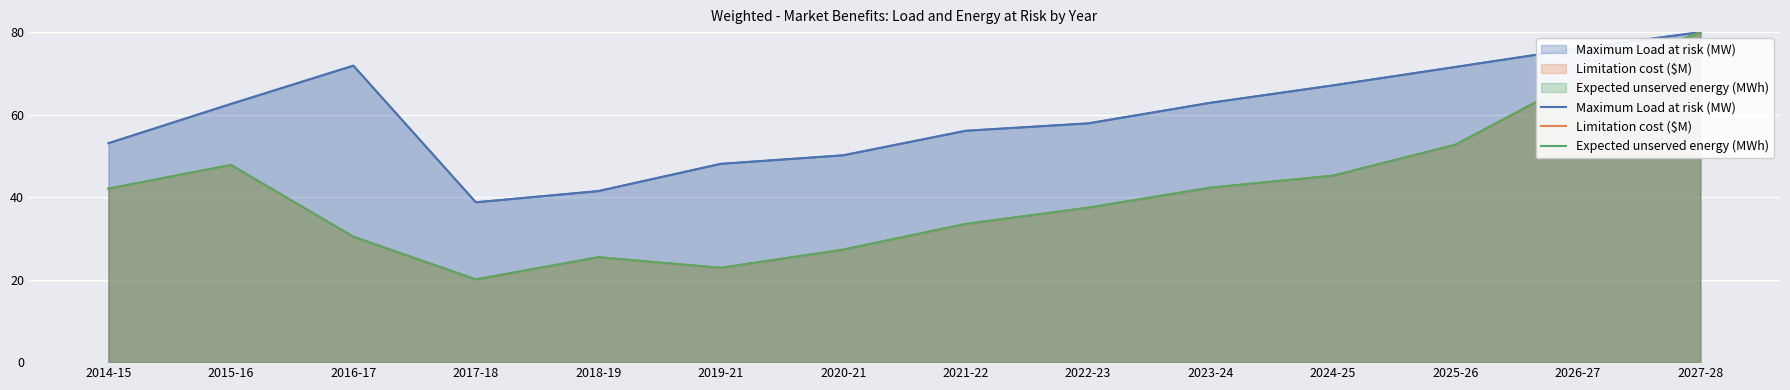

Where is Limitation cost ($M) nearest to the value 50?

2015-16